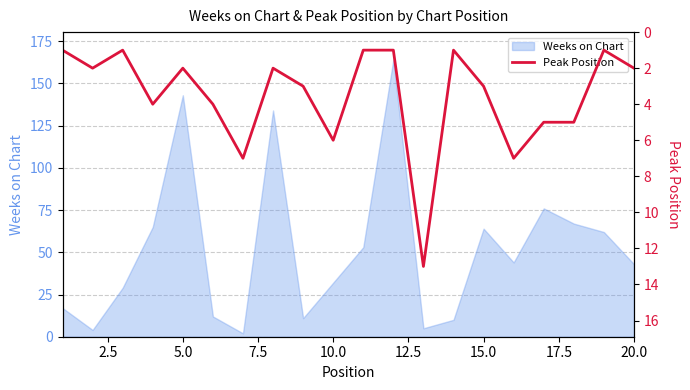

Does the chart have visible grid lines?

Yes